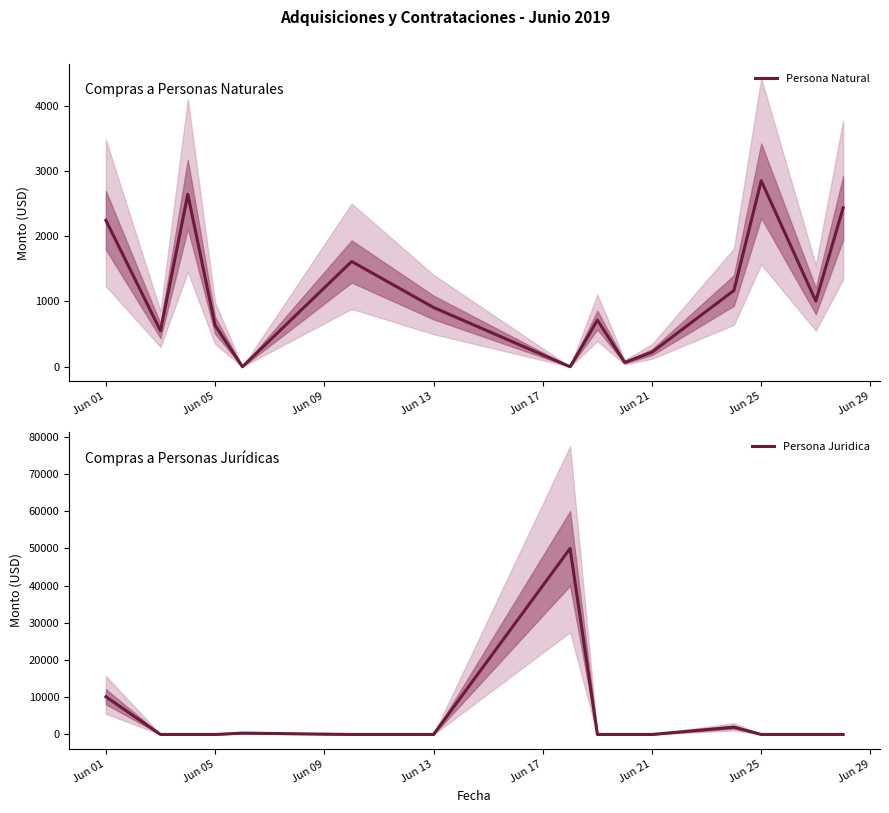

In Persona Juridica, how many points are higher than both neighbors (excluding endpoints)?

3